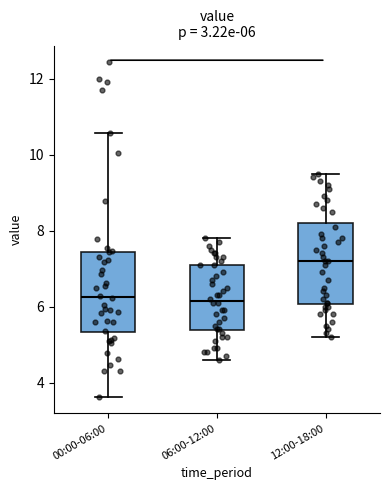

Which box's median line is the highest?

12:00-18:00